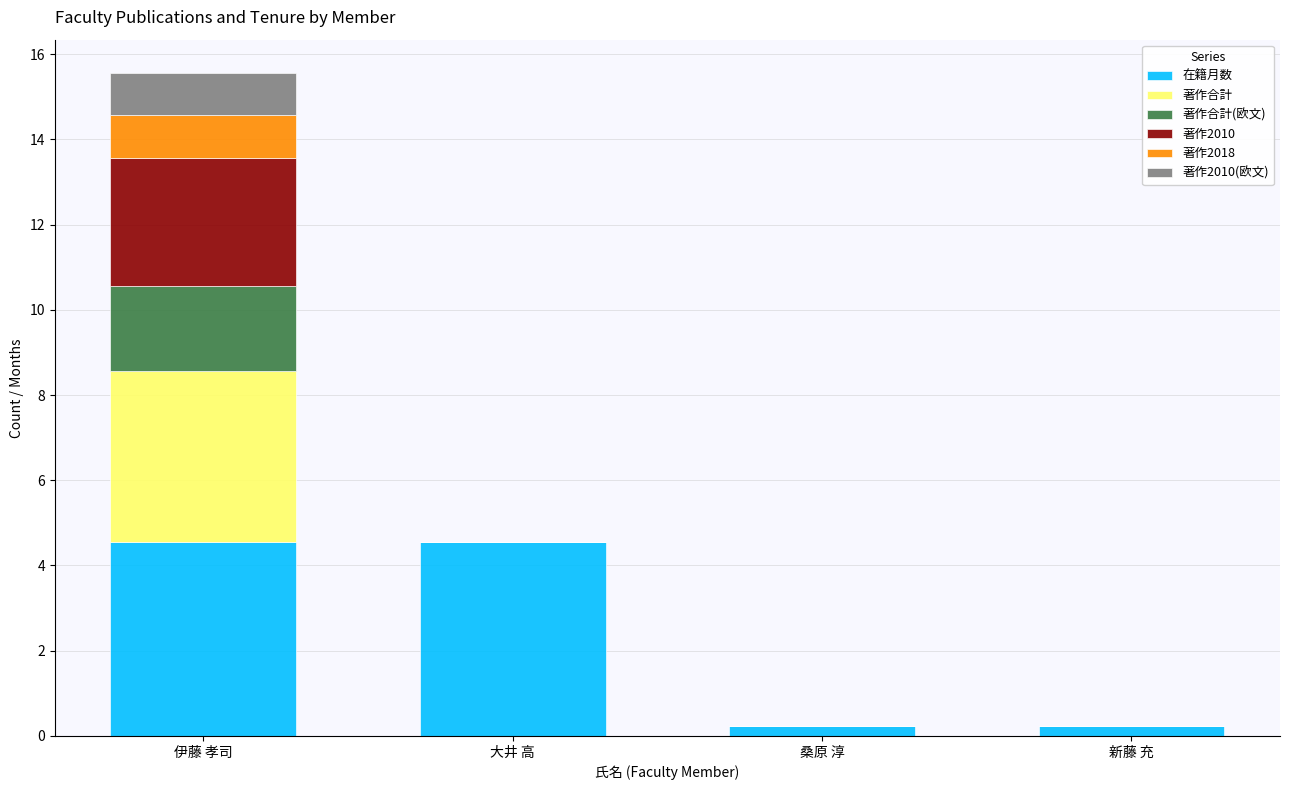

How many data points in 在籍月数 are above 4?

2